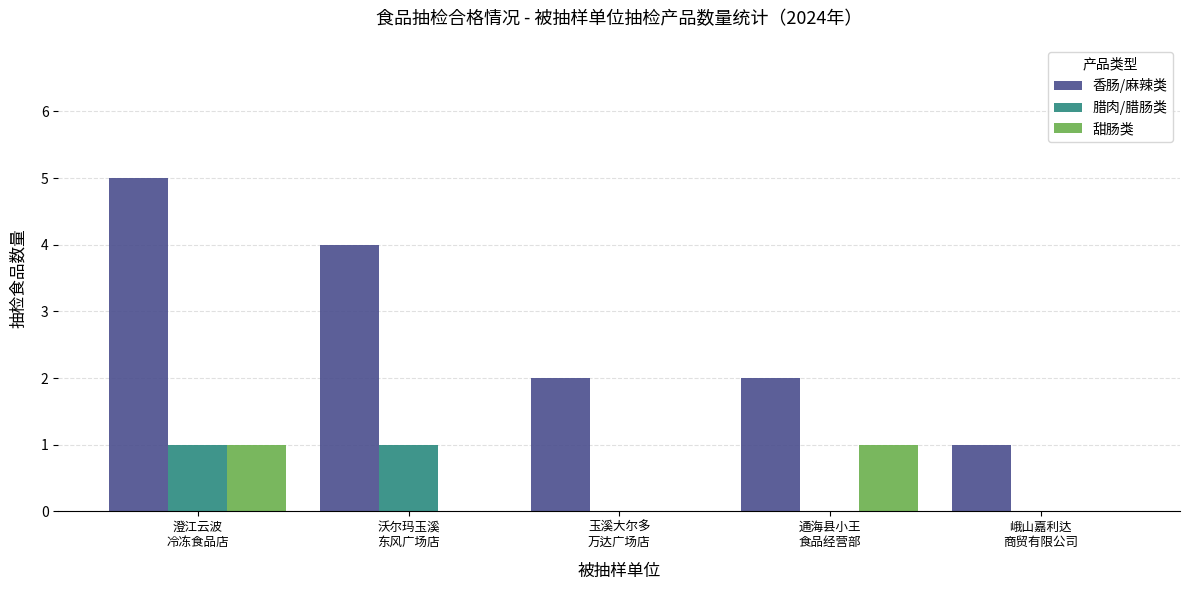

At which category is the sum across all series the highest?

澄江云波
冷冻食品店